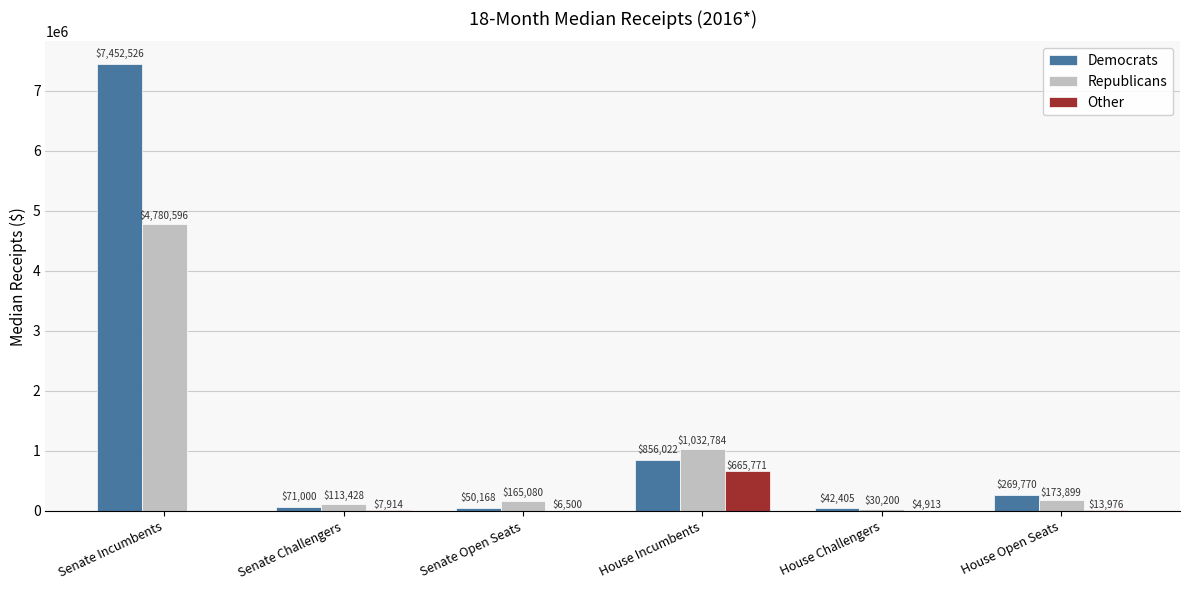

Is the value of Democrats at Senate Challengers greater than the value of Other at House Challengers?

Yes